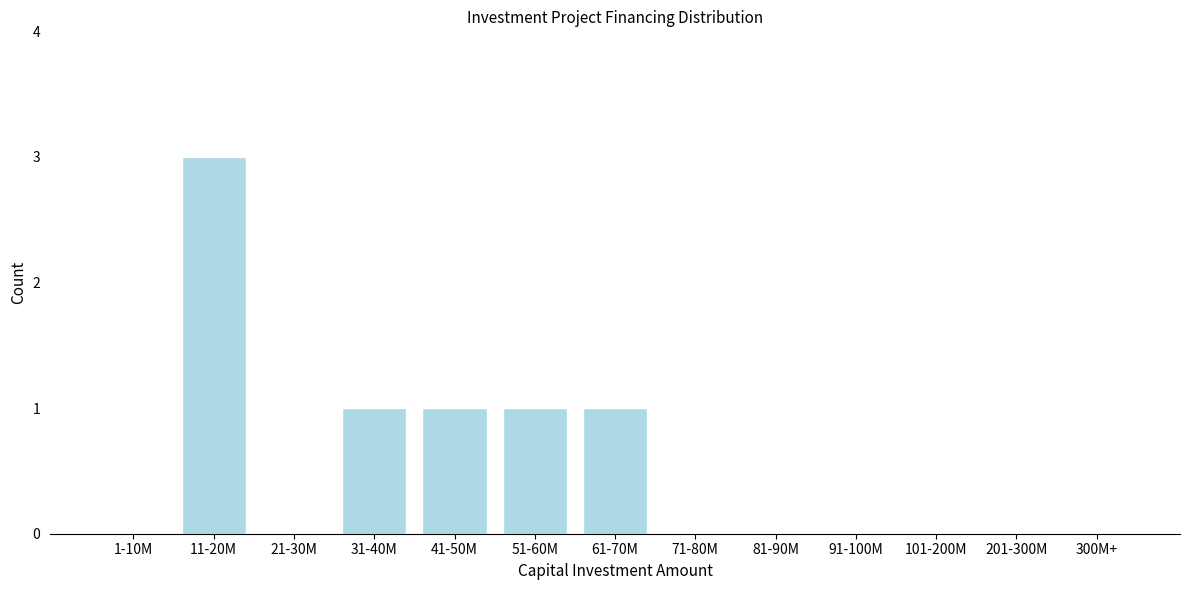

Reading left to right, transcribe all the data shown in this chart.

1-10M=0	11-20M=3	21-30M=0	31-40M=1	41-50M=1	51-60M=1	61-70M=1	71-80M=0	81-90M=0	91-100M=0	101-200M=0	201-300M=0	300M+=0